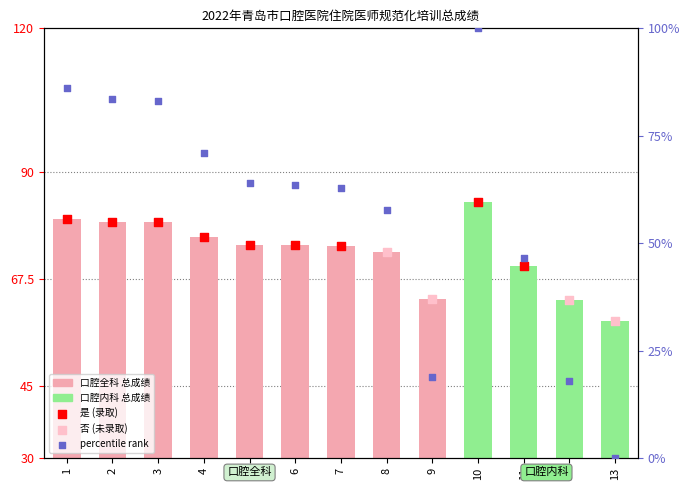

Which has a higher value, 9 or 7?

7